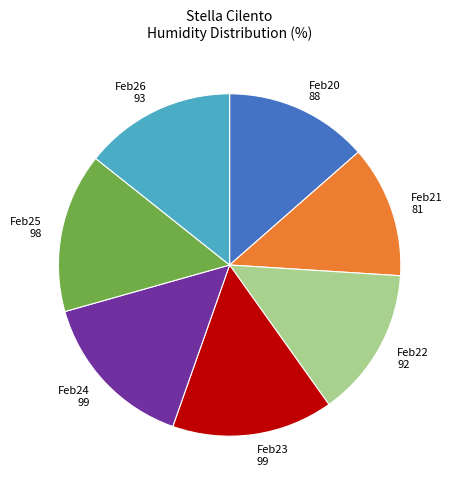

What is the smallest slice in the pie chart?

Feb21